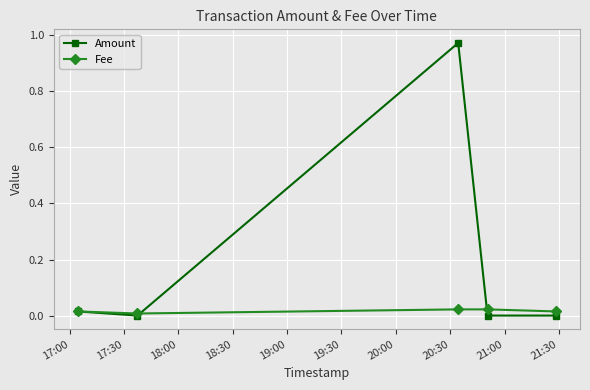

Which series has the largest range (max minus min)?

Amount